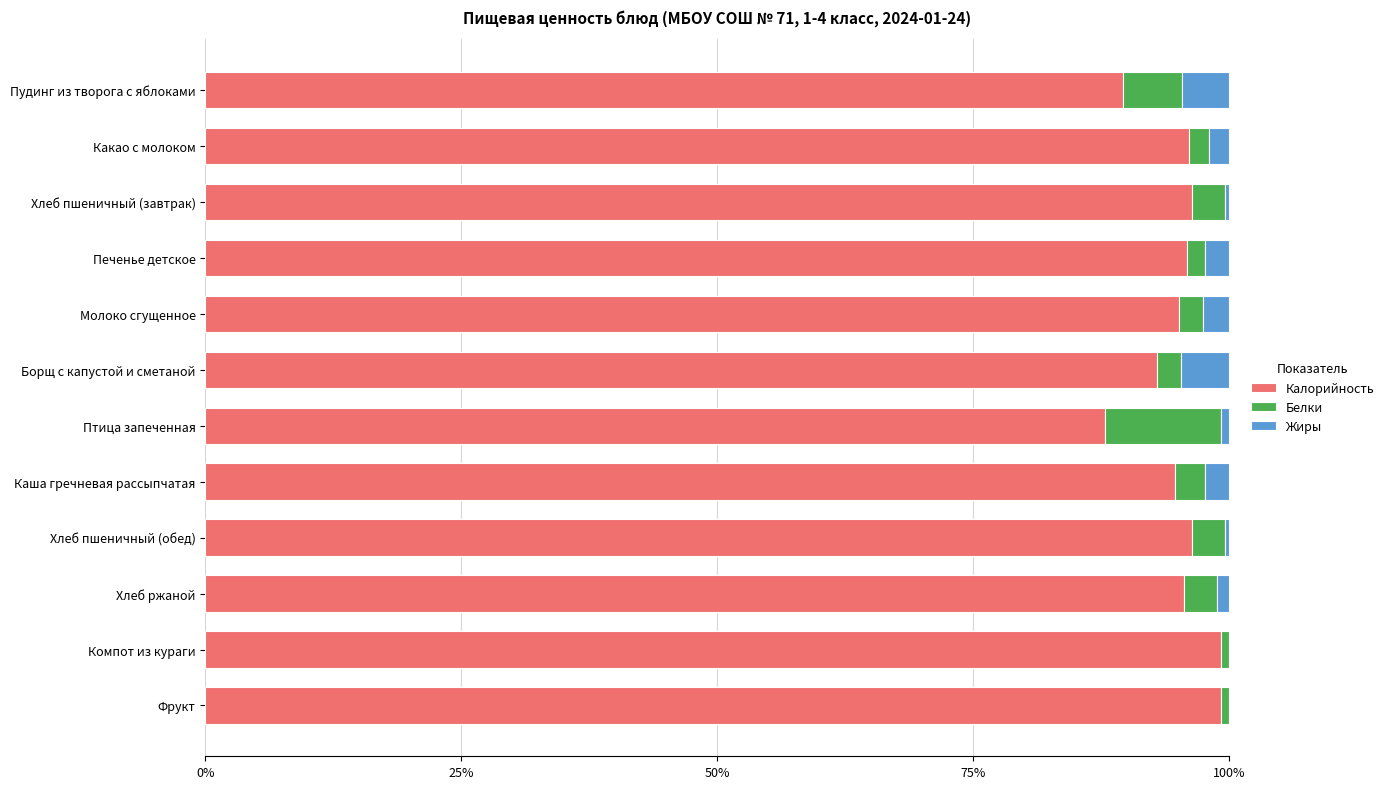

What are all the series names shown in the legend?

Калорийность, Белки, Жиры